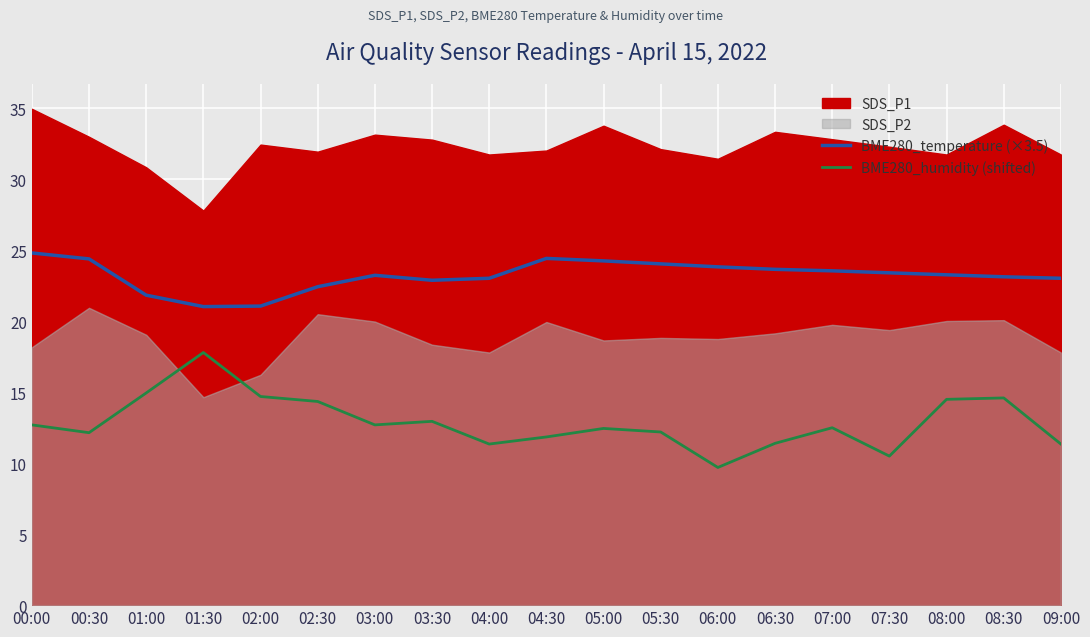

True or false: BME280_humidity (shifted) has more than 0 points higher than both neighbors.

True